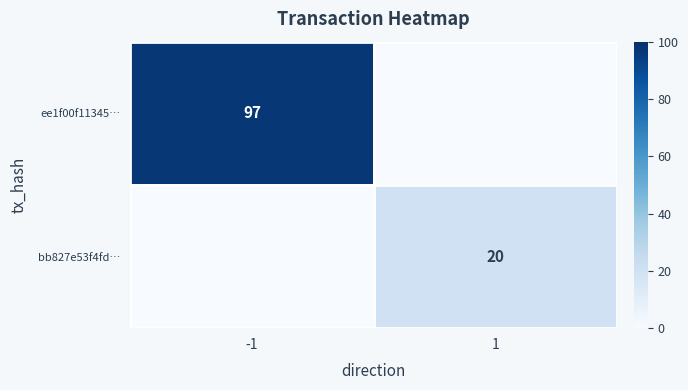

Is it true that bb827e53f4fd… equals 20 at 1?

True